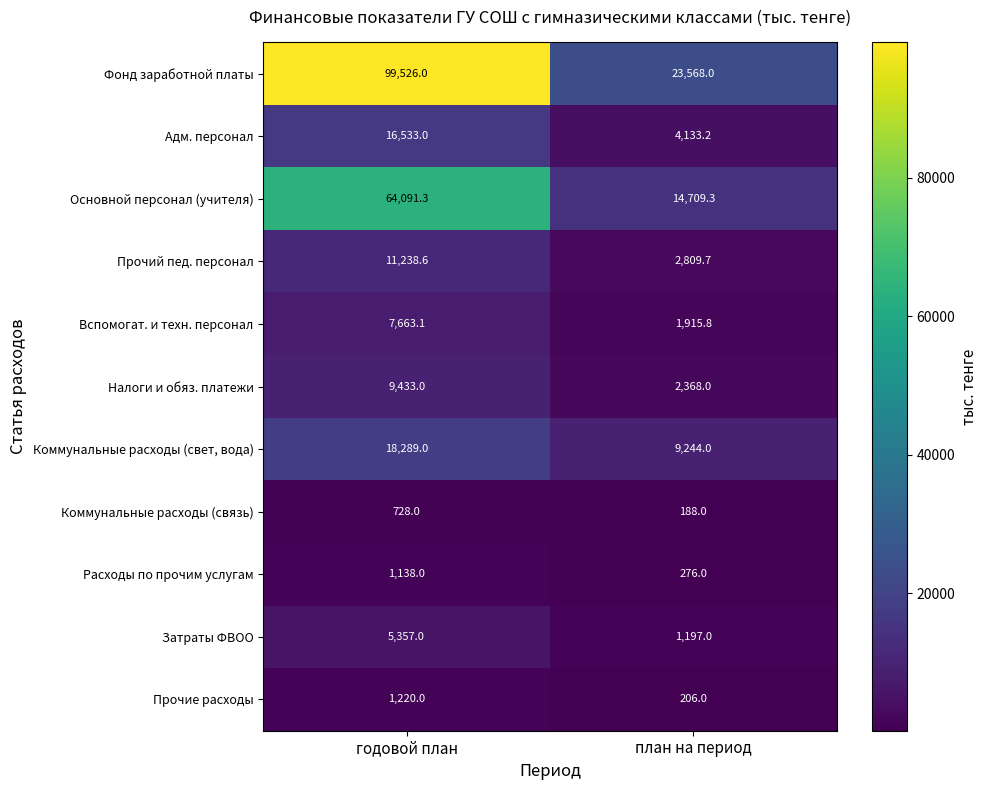

What is the difference between the Прочие расходы values at годовой план and план на период?

1014.0